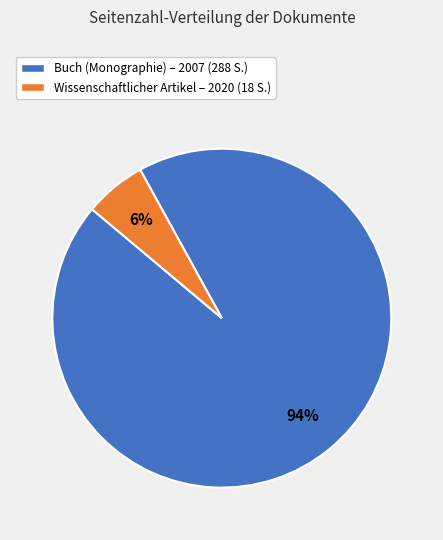

Count the number of slices in the pie.

2